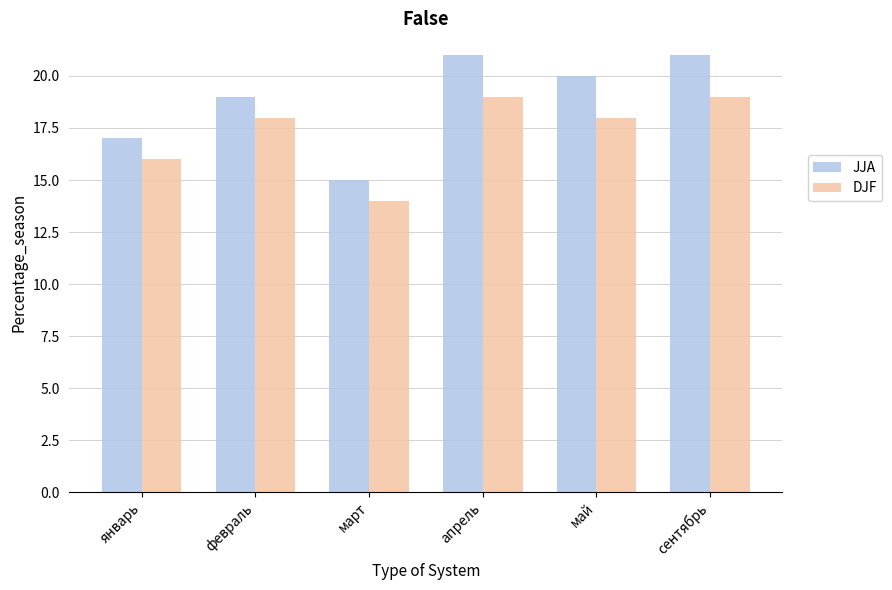

Which series changed the most between март and май?

JJA